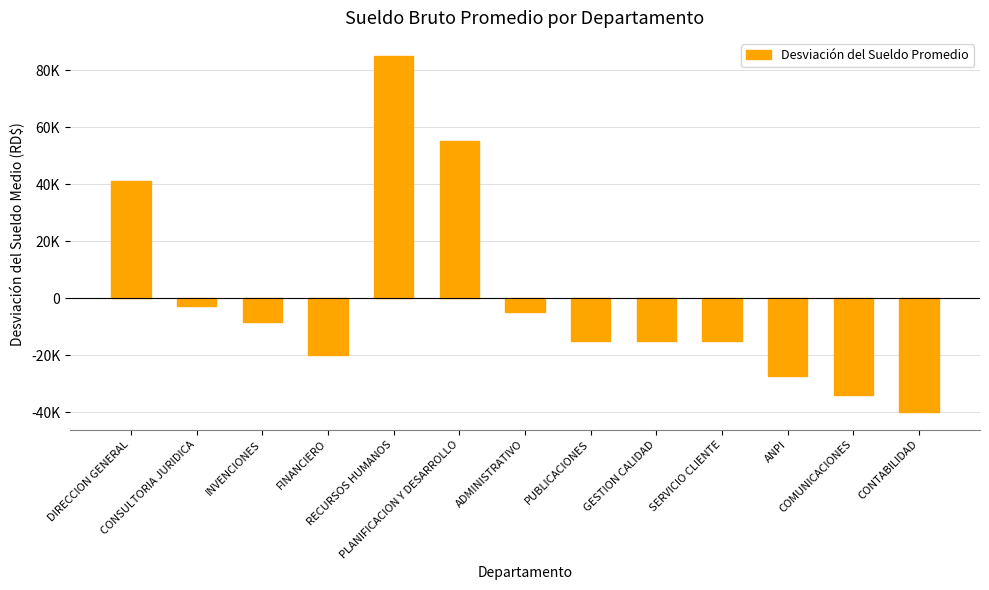

What is the label of the 3rd bar from the left?

INVENCIONES